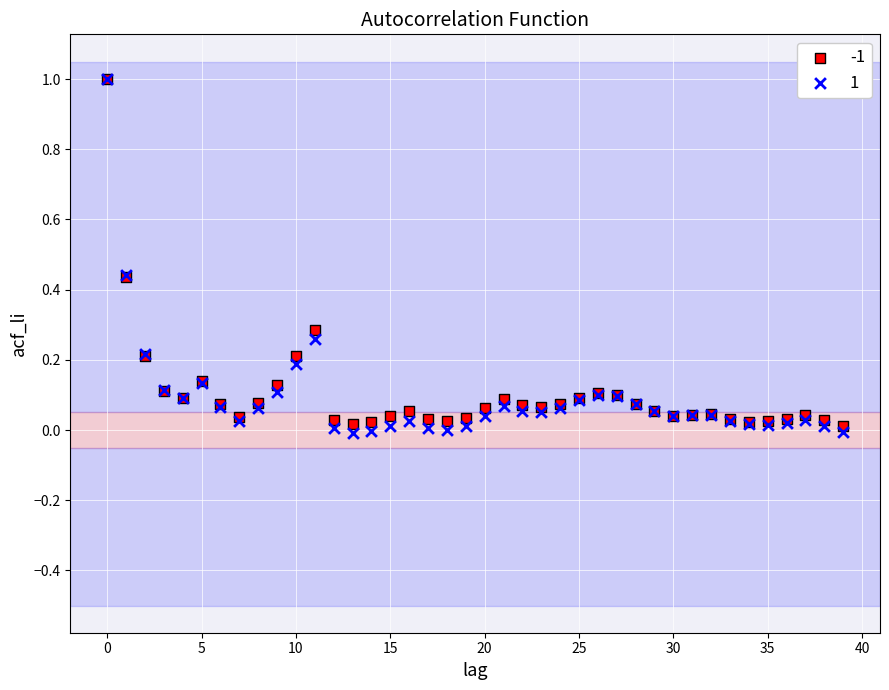

What are all the series names shown in the legend?

-1, 1